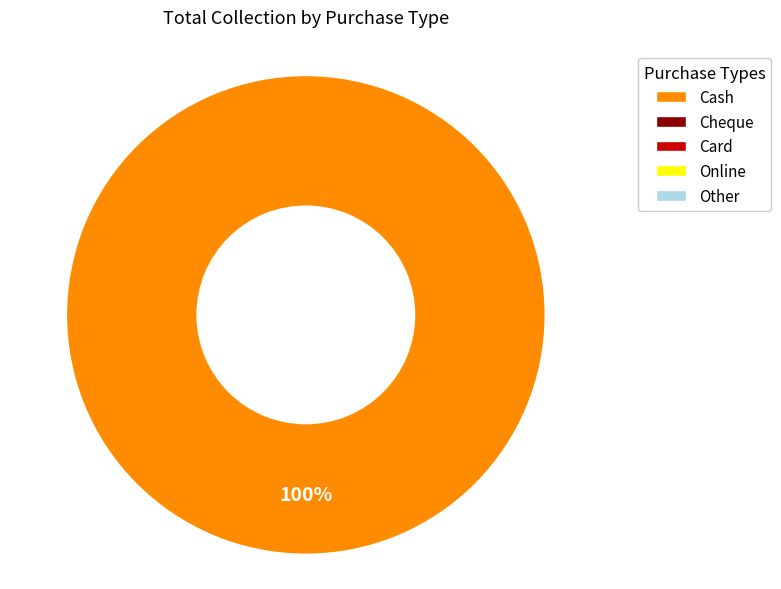

Is there a majority slice in this chart?

Yes